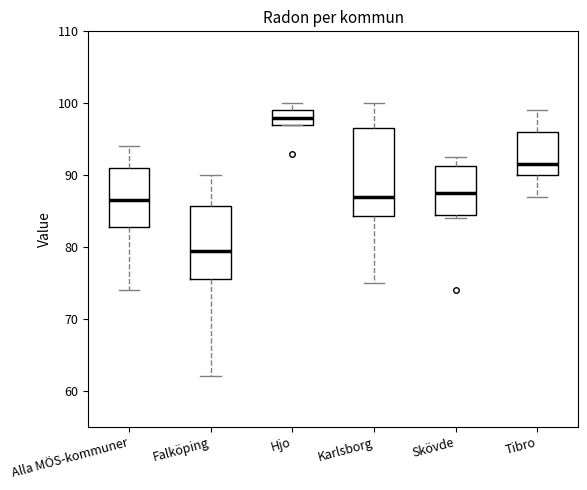

Which box's median line is the lowest?

Falköping